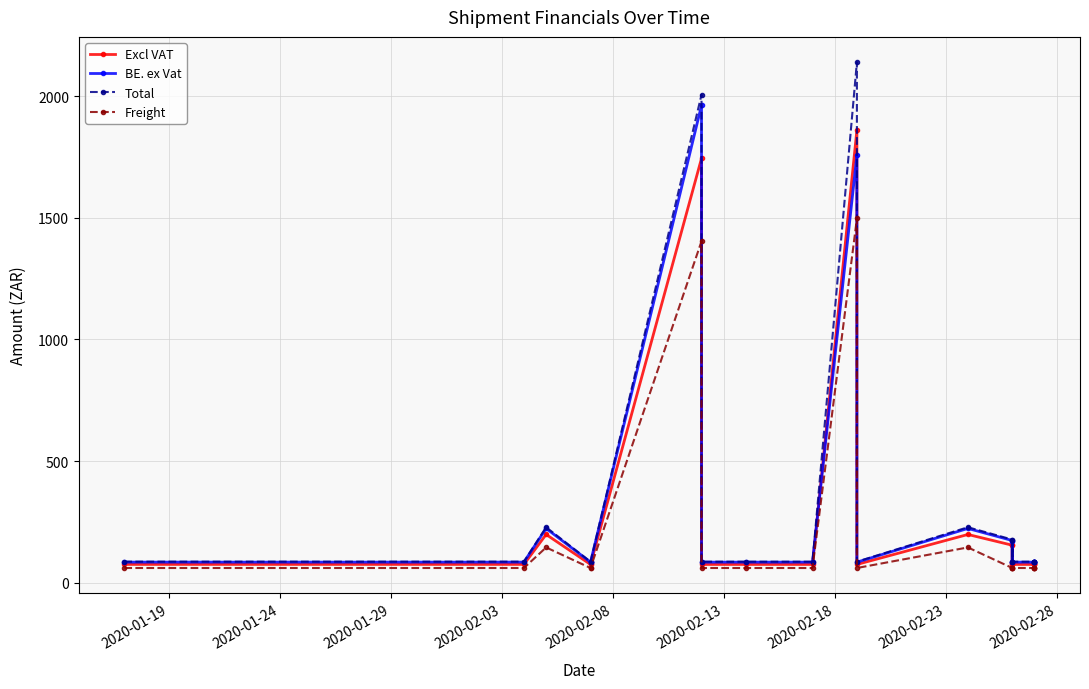

At how many categories does at least one series exceed 219?

4